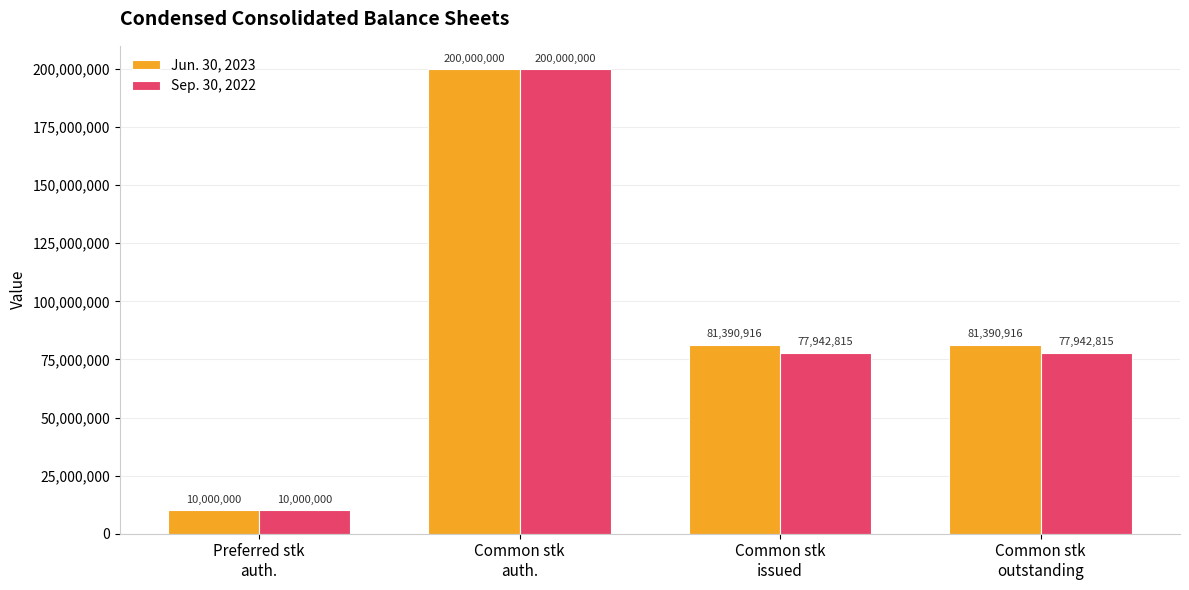

What is the difference between the maximum and second lowest values in the Sep. 30, 2022 series?

122057185